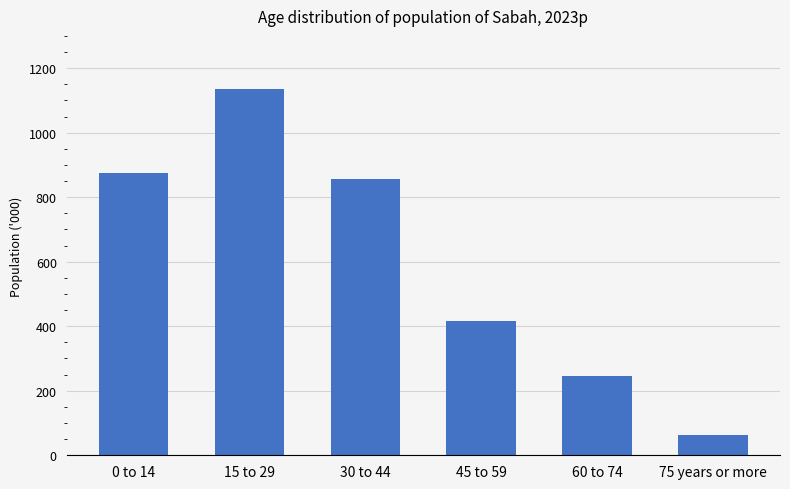

List the labels in order of value, smallest first.

75 years or more, 60 to 74, 45 to 59, 30 to 44, 0 to 14, 15 to 29